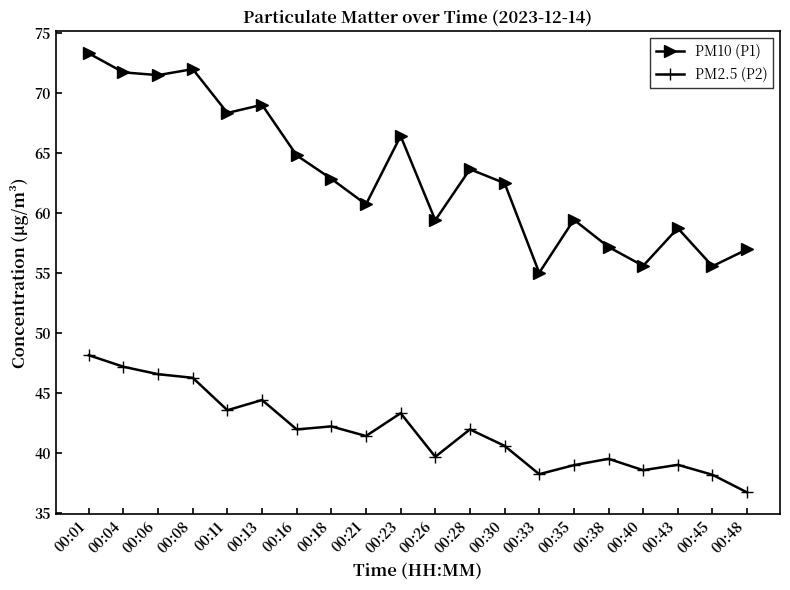

True or false: PM2.5 (P2) and PM10 (P1) cross at least once.

False